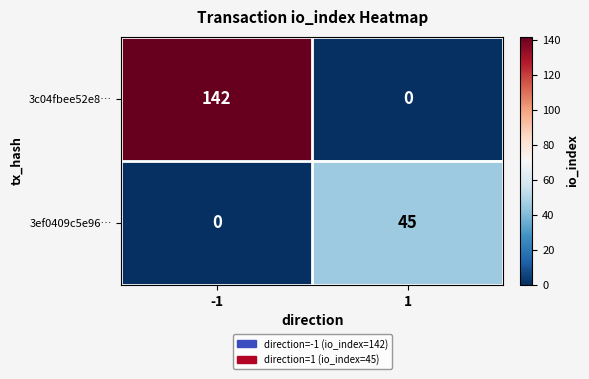

At 1, list the series in order from smallest to largest.

3c04fbee52e8…, 3ef0409c5e96…